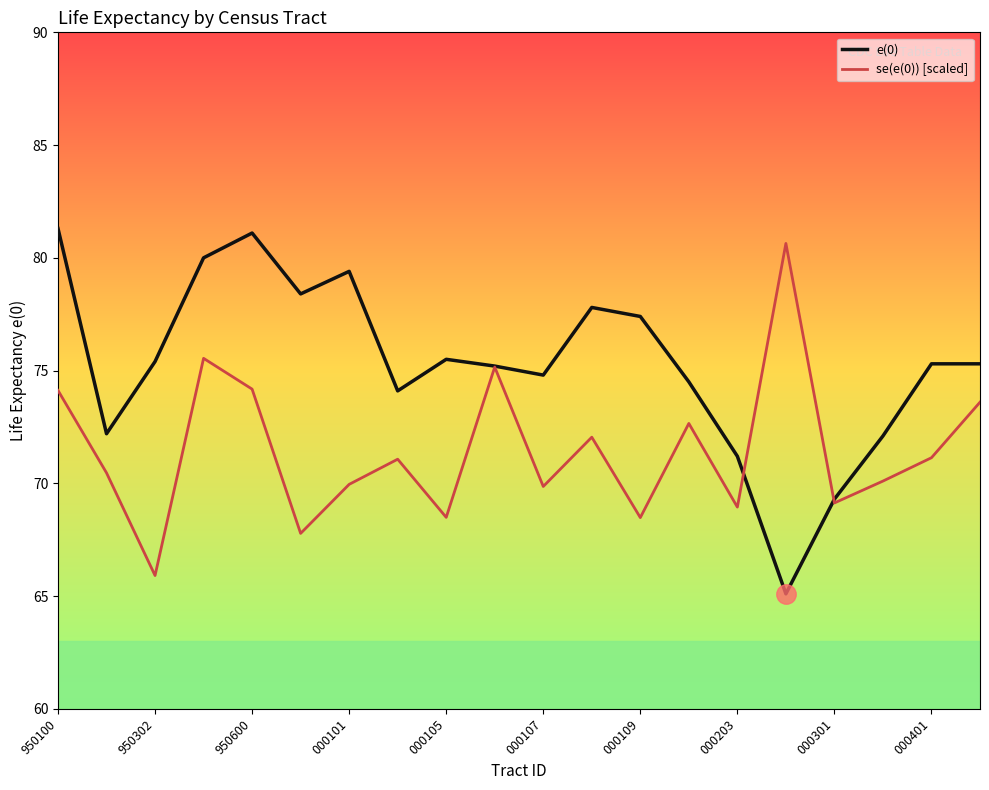

What is the smallest value displayed?

65.1